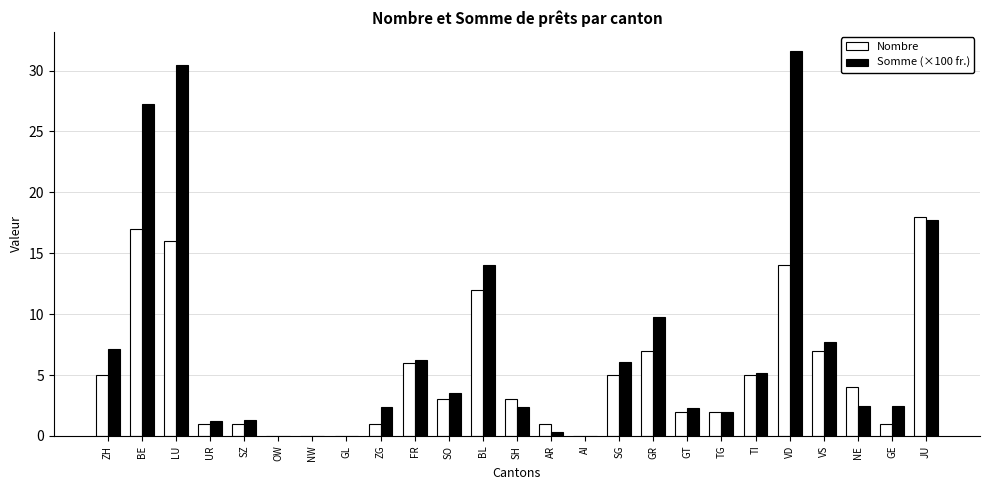

How many distinct data groups are displayed?

2